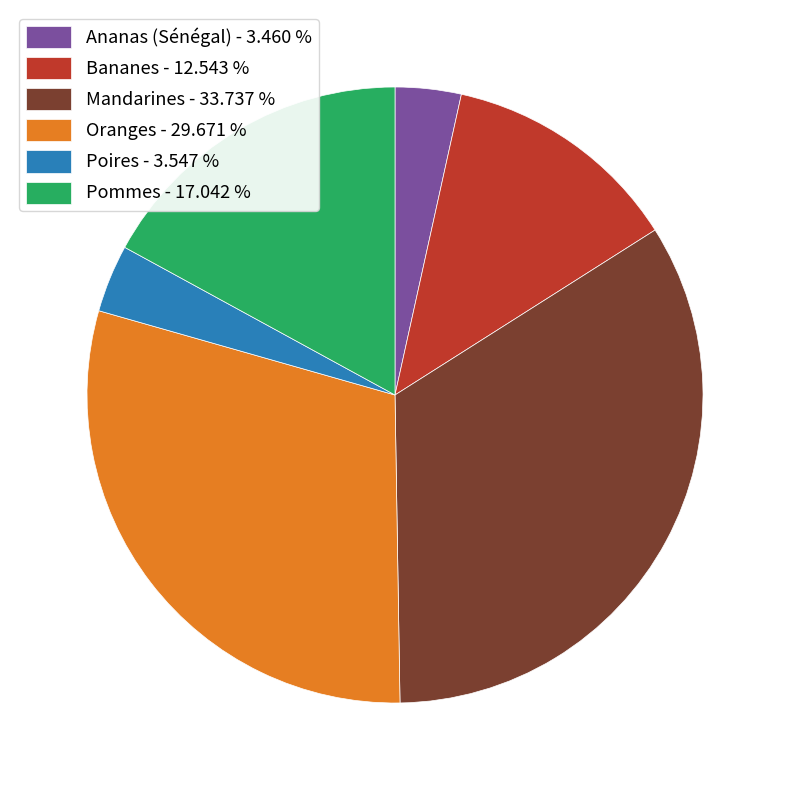

Combined, do Ananas (Sénégal) - 3.460 % and Mandarines - 33.737 % account for over 50%?

No